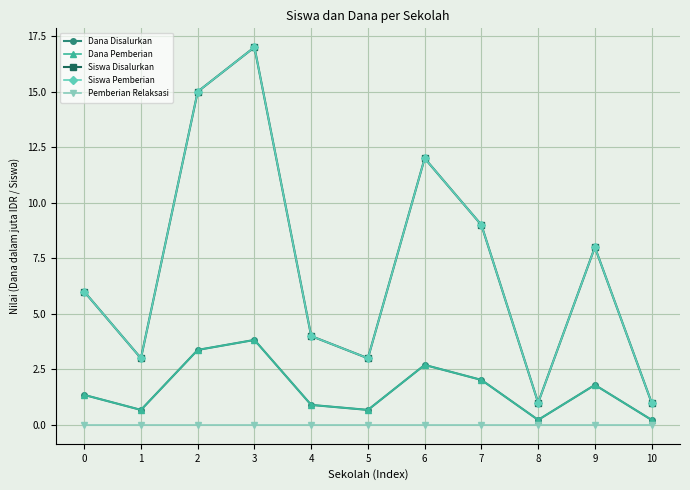

At 3, list the series in order from largest to smallest.

Siswa Disalurkan, Siswa Pemberian, Dana Disalurkan, Dana Pemberian, Pemberian Relaksasi